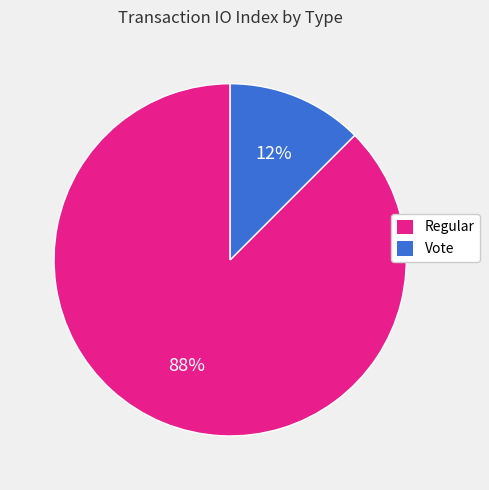

Which slice is the smallest?

Vote